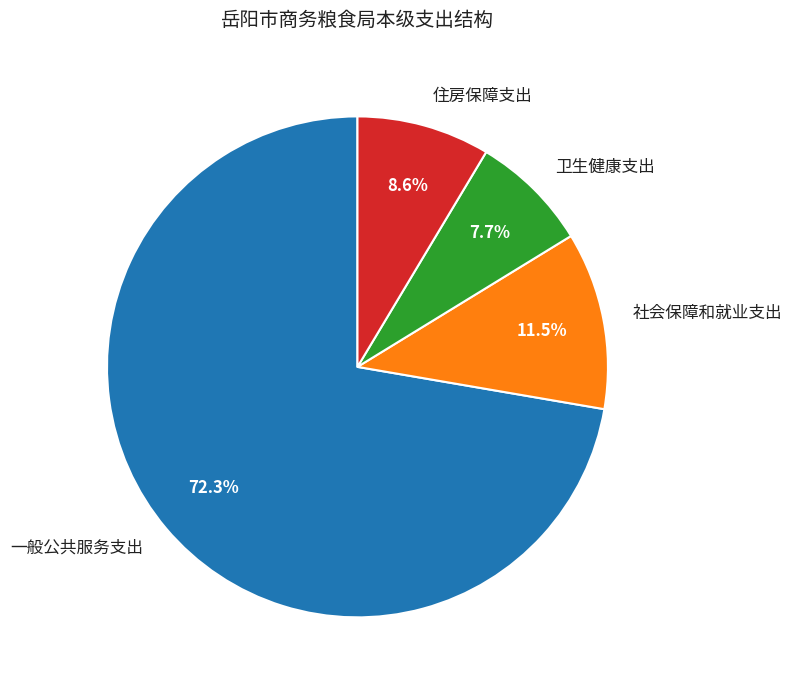

What is the largest slice in the pie chart?

一般公共服务支出